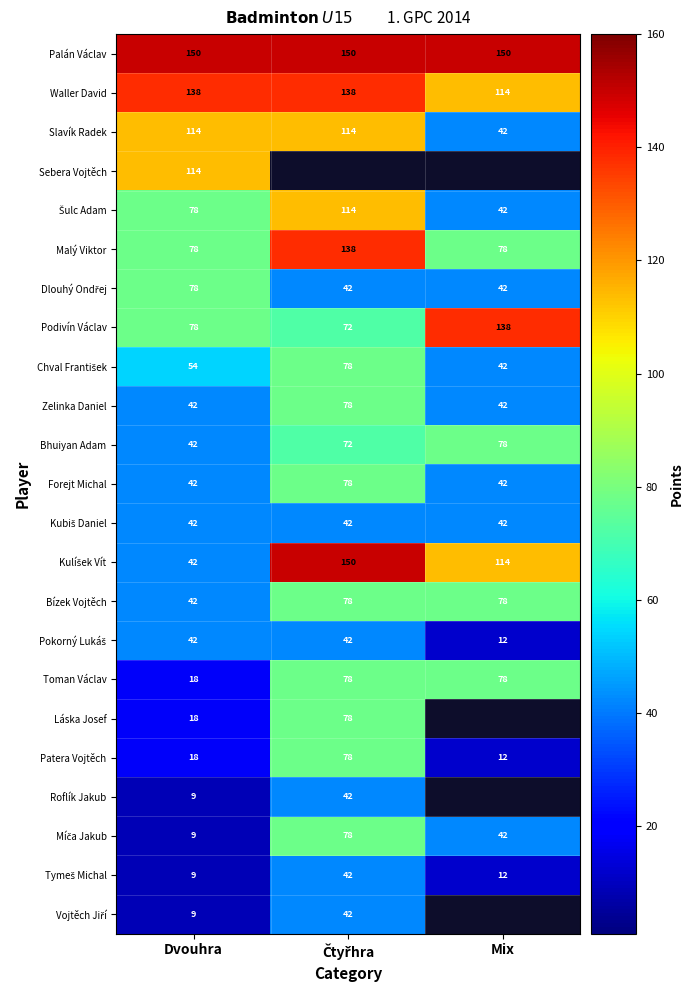

What is the total value across all series at Dvouhra?

1266